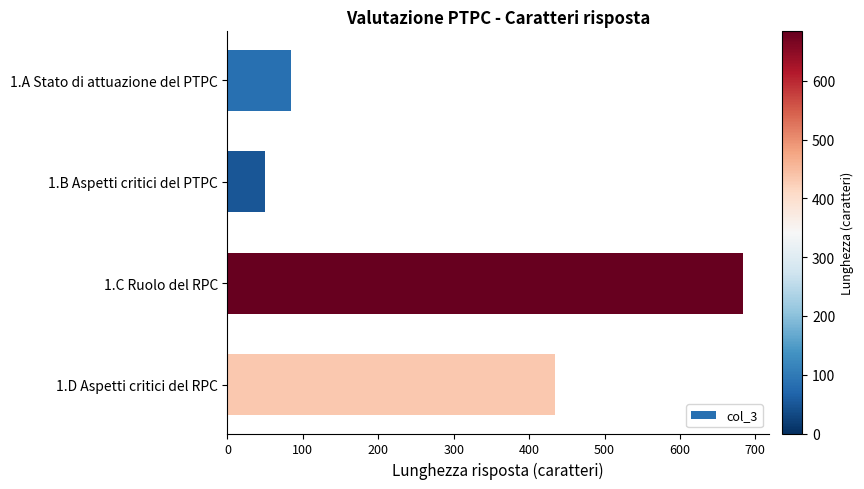

What is the average value?

313